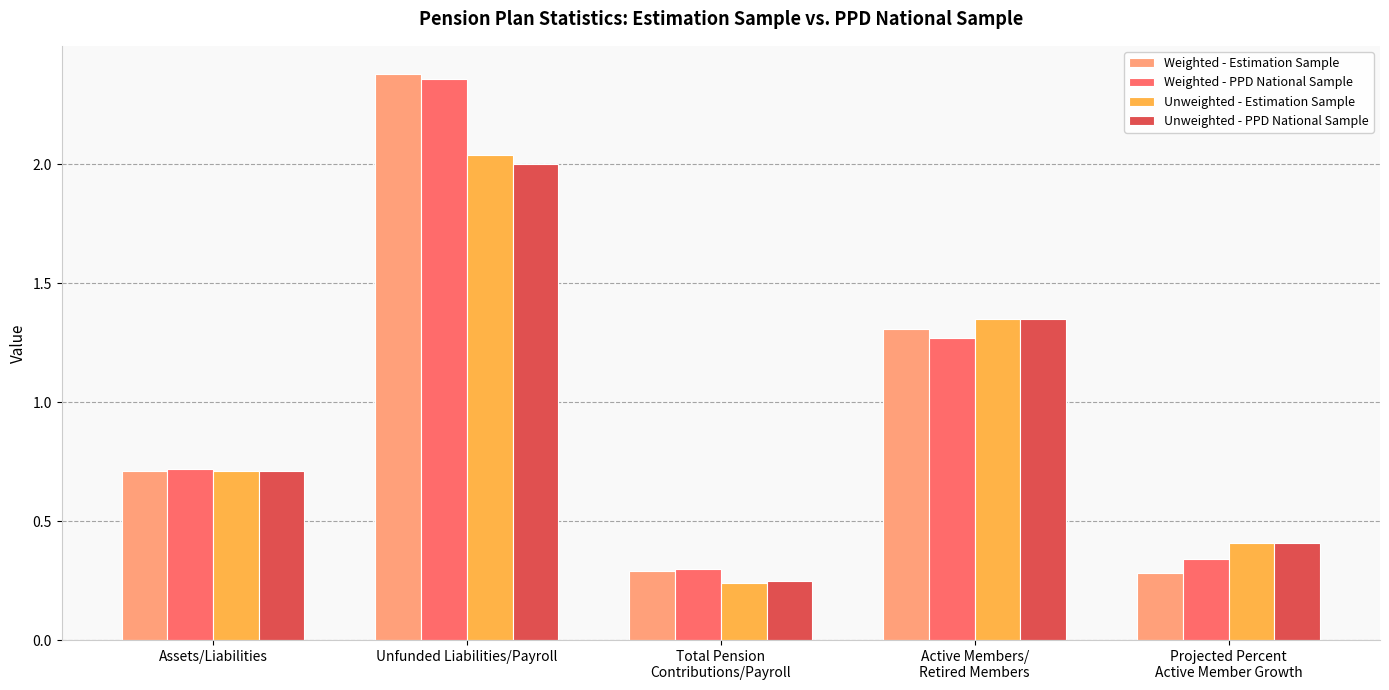

At which label is Unweighted - Estimation Sample closest to 1?

Assets/Liabilities